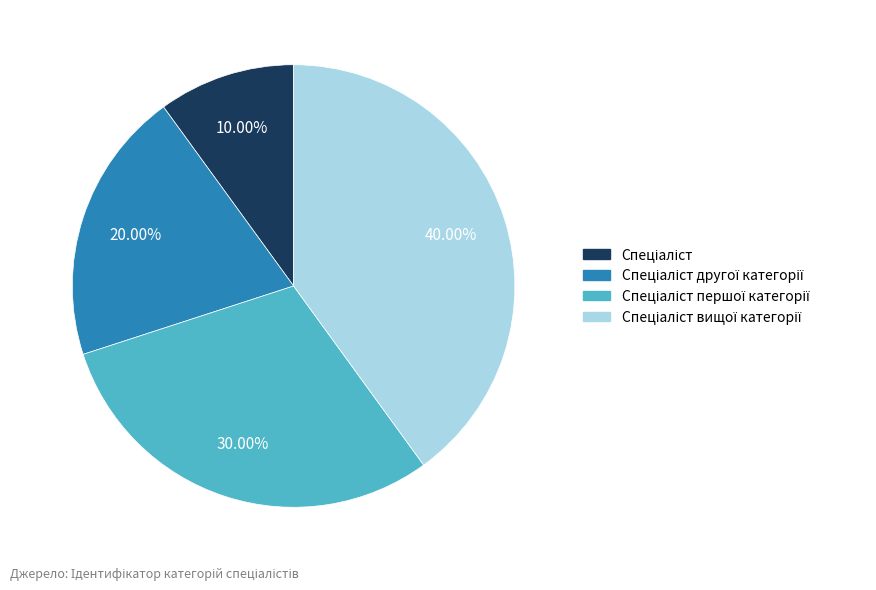

Does any single category account for the majority?

No